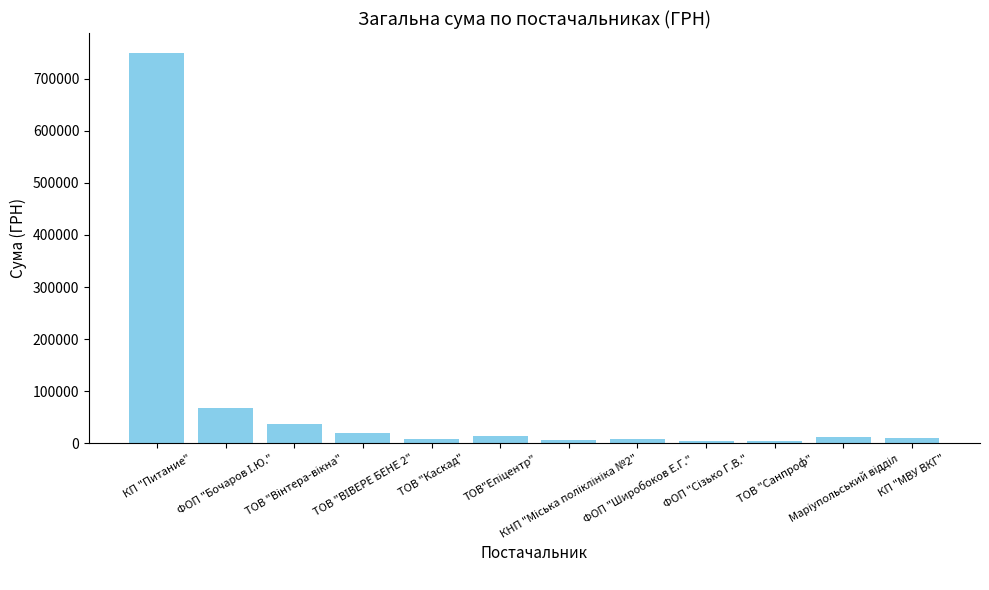

What is the value of the 7th bar from the left?

5900.1